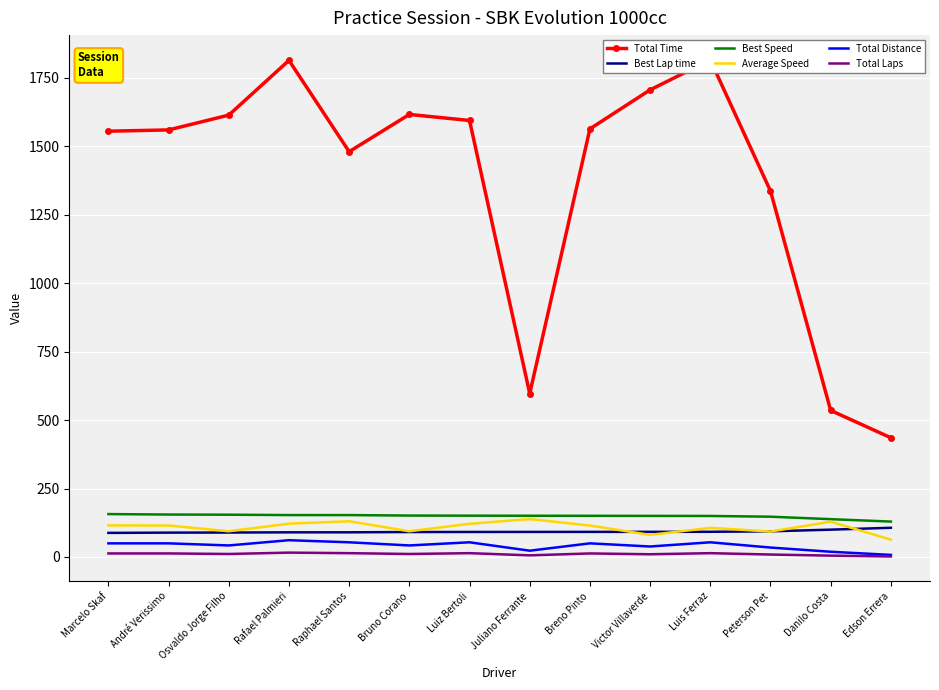

At how many categories does at least one series exceed 310?

14